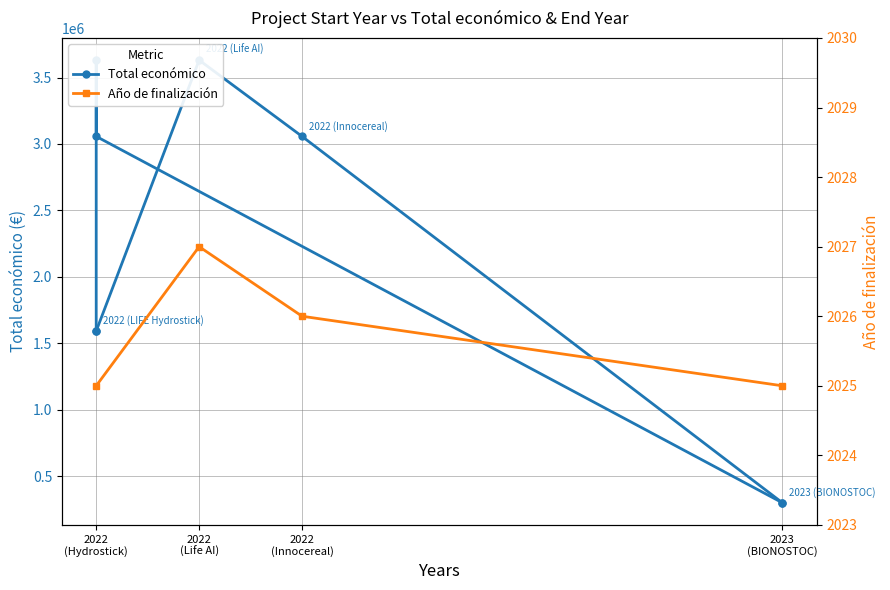

What is the spread (max minus min) of values at 2022
(Hydrostick)?

1590224